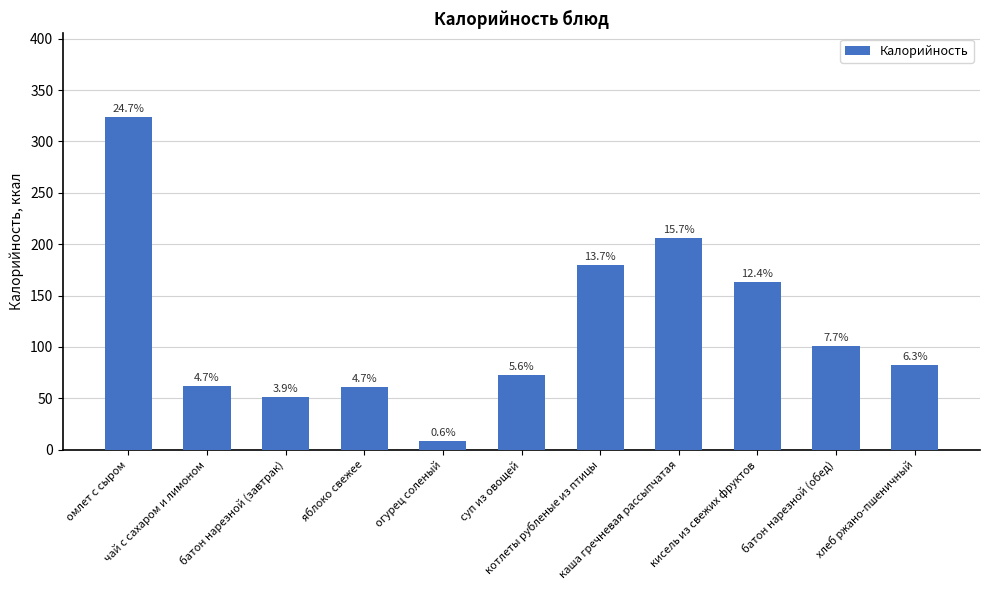

Reading left to right, what are all the values shown in this chart?

омлет с сыром=324	чай с сахаром и лимоном=62	батон нарезной (завтрак)=51	яблоко свежее=61	огурец соленый=8	суп из овощей=73	котлеты рубленые из птицы=180	каша гречневая рассыпчатая=206	кисель из свежих фруктов=163	батон нарезной (обед)=101	хлеб ржано-пшеничный=82